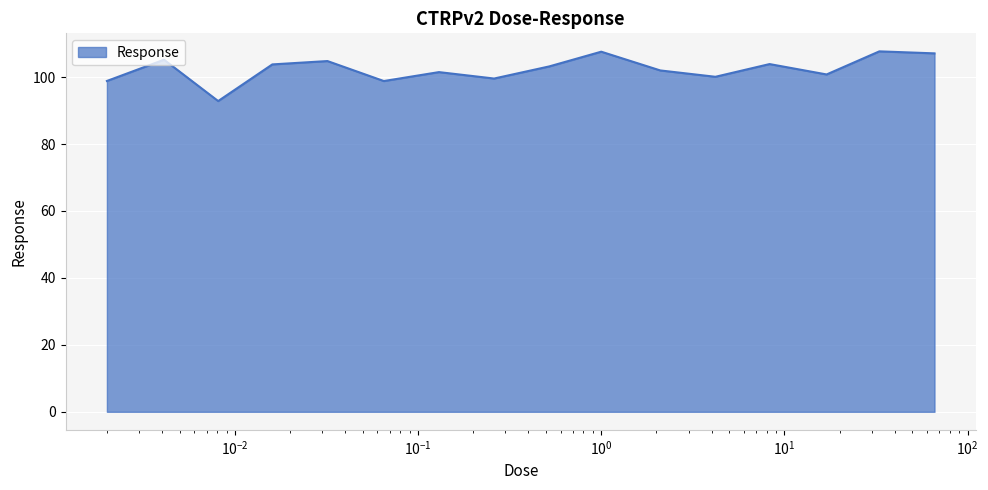

What is the greatest value displayed?

107.7